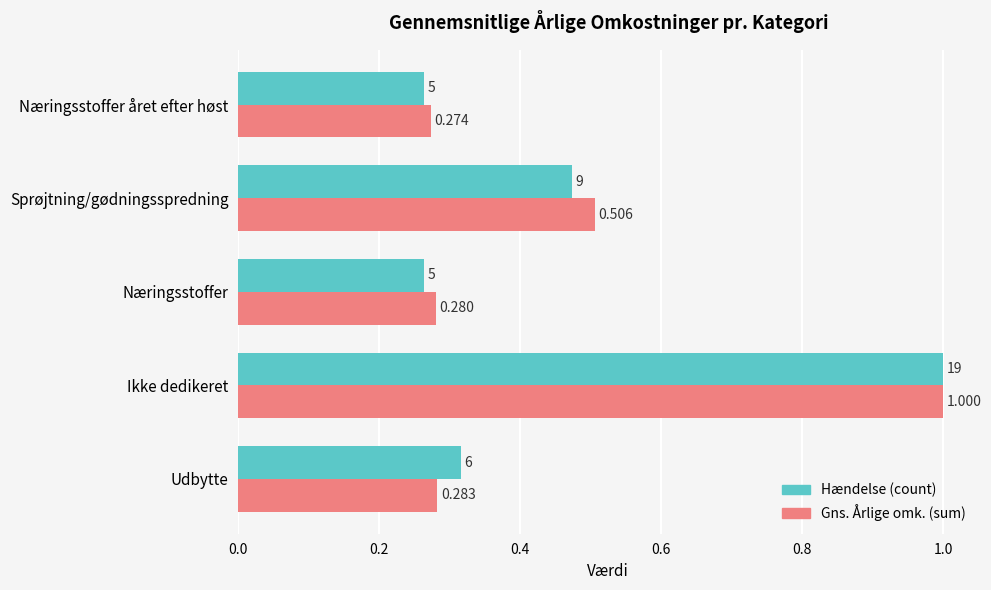

At which label is Gns. Årlige omk. (sum) closest to 0?

Næringsstoffer året efter høst